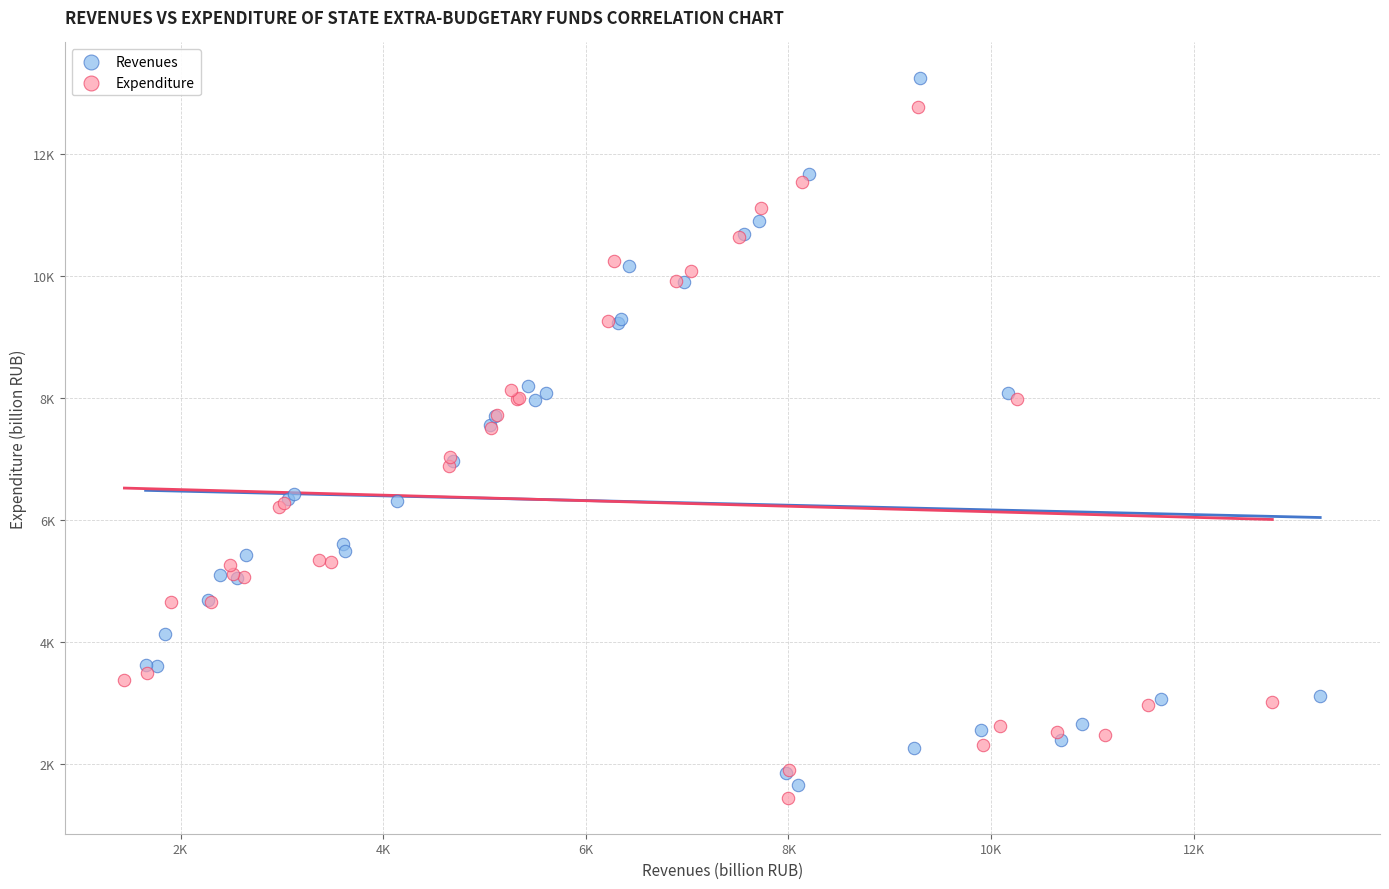

Which series reaches the minimum Y coordinate?

Expenditure